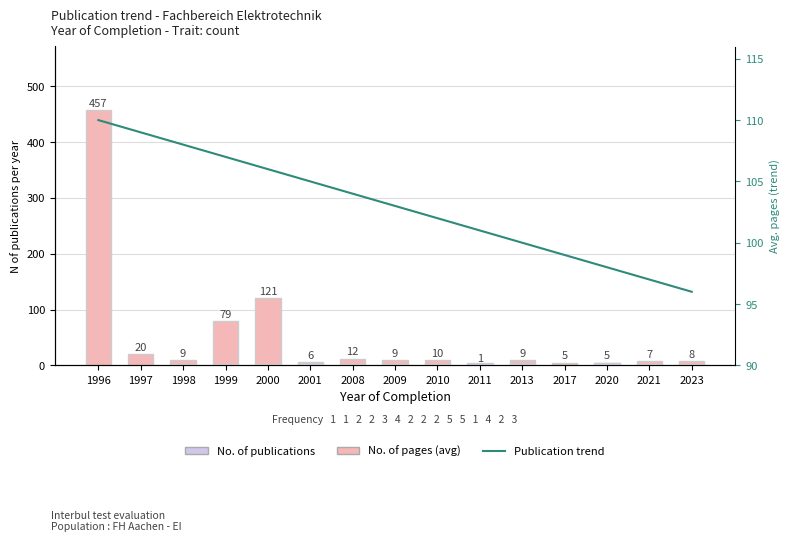

Rank the series at 1998 from highest to lowest value.

Publication trend, No. of pages (avg), No. of publications